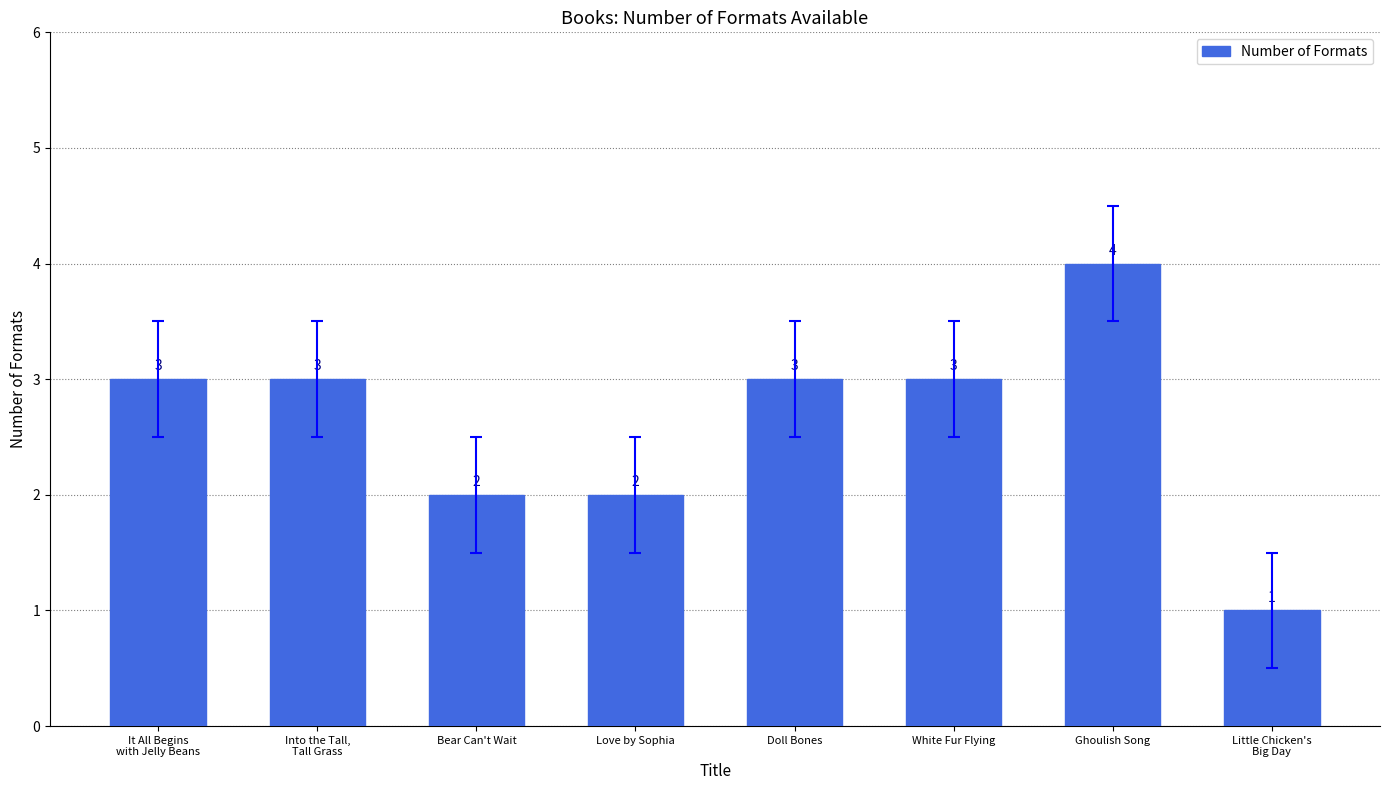

Which has a higher value, Doll Bones or Bear Can't Wait?

Doll Bones